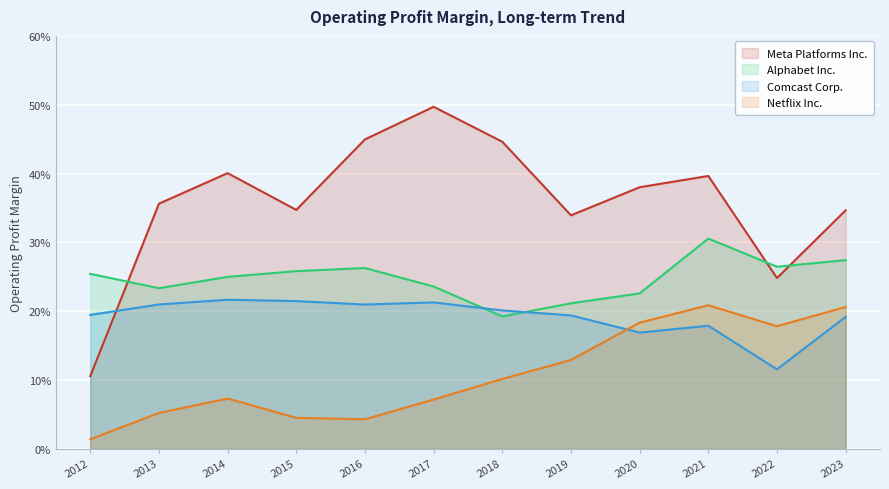

At which label is Meta Platforms Inc. closest to 0?

2012